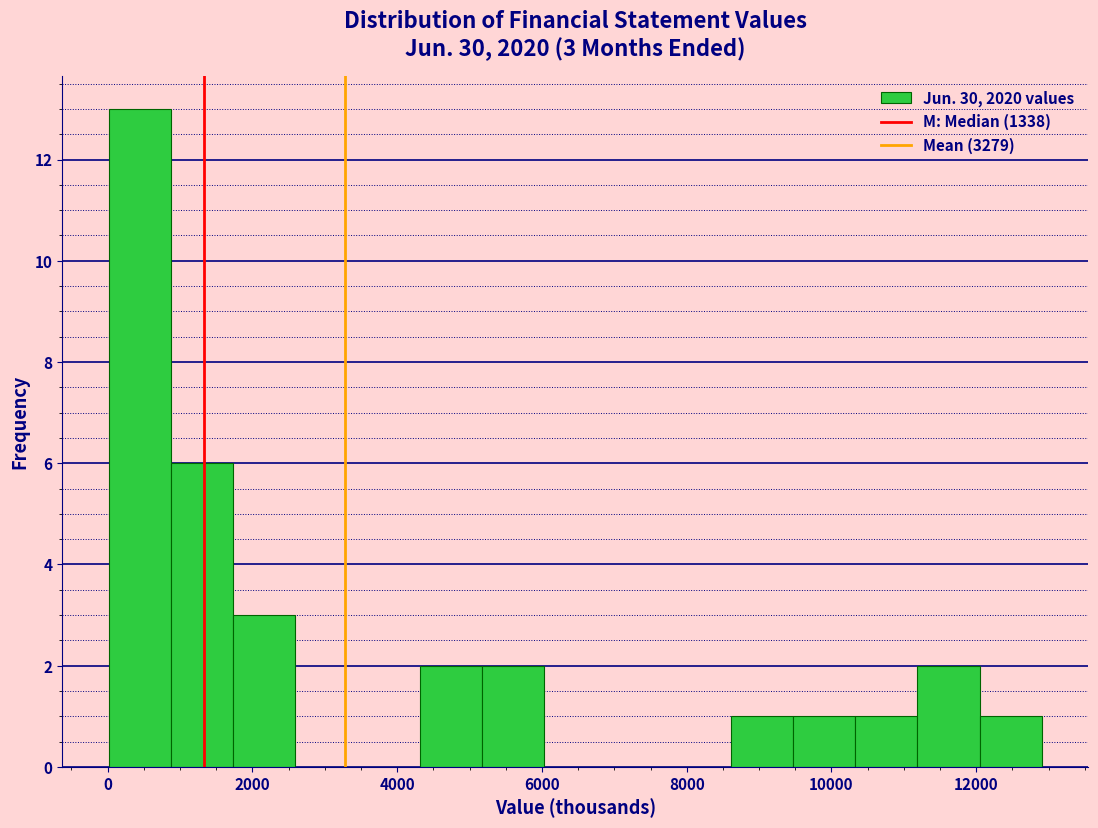

Over which range of the x-axis is the bar tallest?

0 to 800